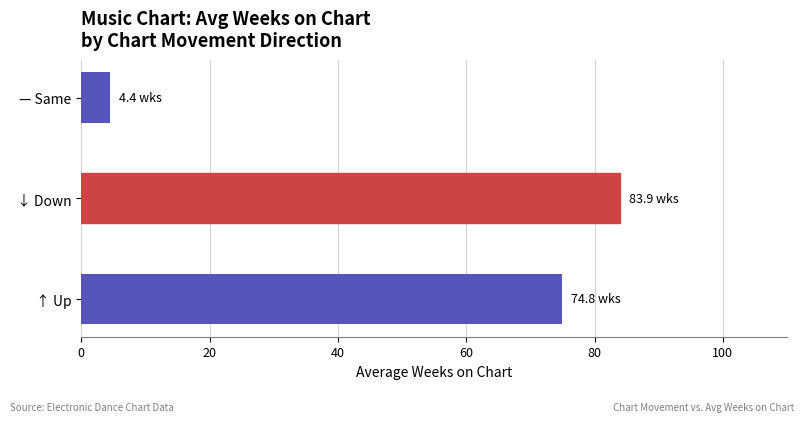

List the labels in order of value, smallest first.

— Same, ↑ Up, ↓ Down